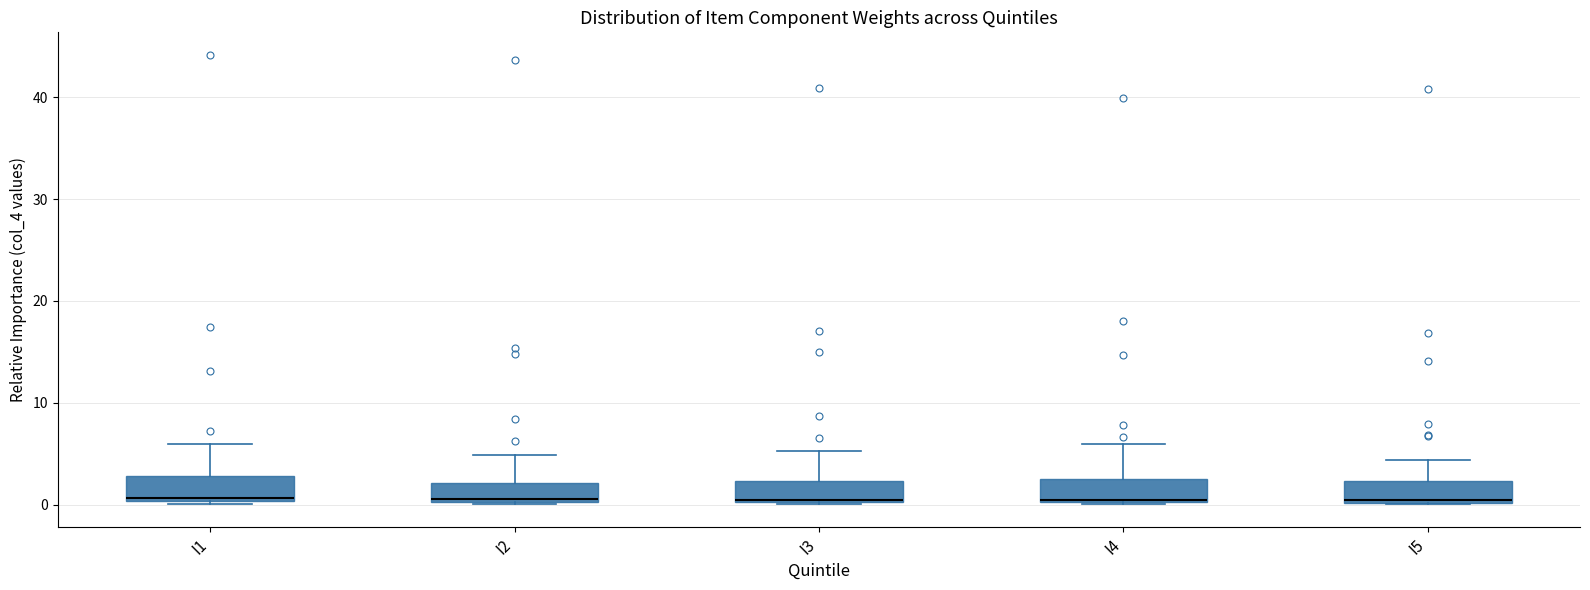

Reading left to right, transcribe this box plot: for each box, give where its median line is, the range the box spans, and where its two whiskers end, as read against the y-axis. The values are not printed on the chart, so give them approximately, as read against the axis.

I1: median 1, box 0 to 3, whiskers 0 to 6
I2: median 1, box 0 to 2, whiskers 0 to 5
I3: median 1, box 0 to 2, whiskers 0 to 5
I4: median 1, box 0 to 3, whiskers 0 to 6
I5: median 0, box 0 to 2, whiskers 0 to 4